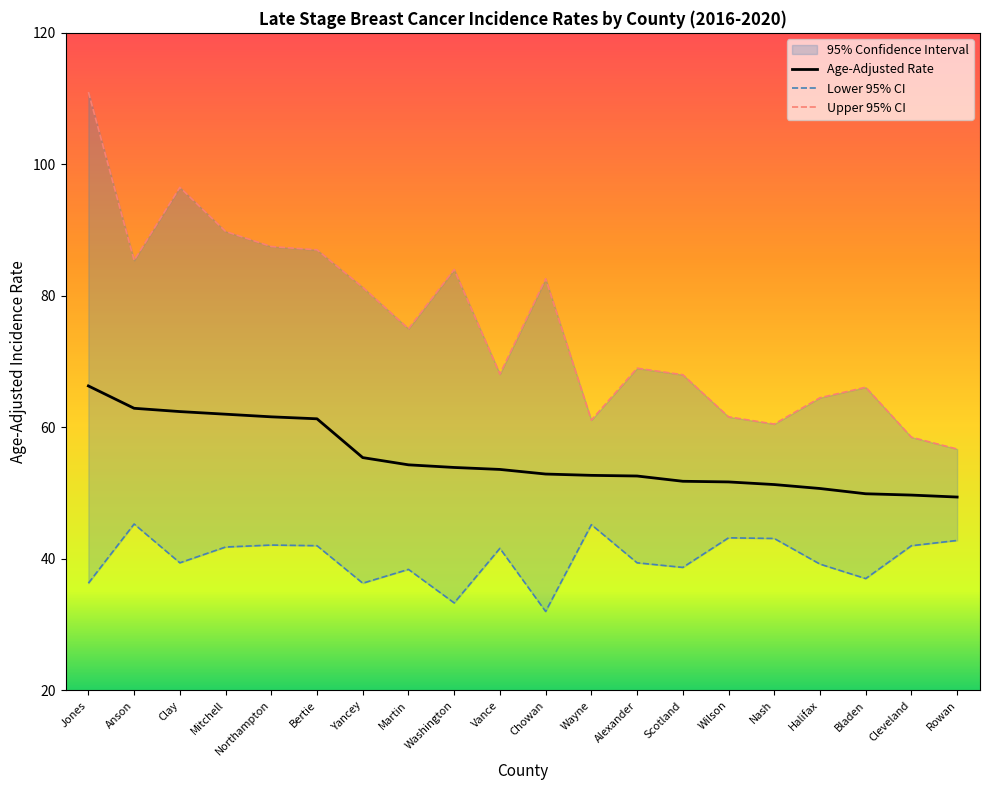

How many data points in Upper 95% CI are above 75?

9